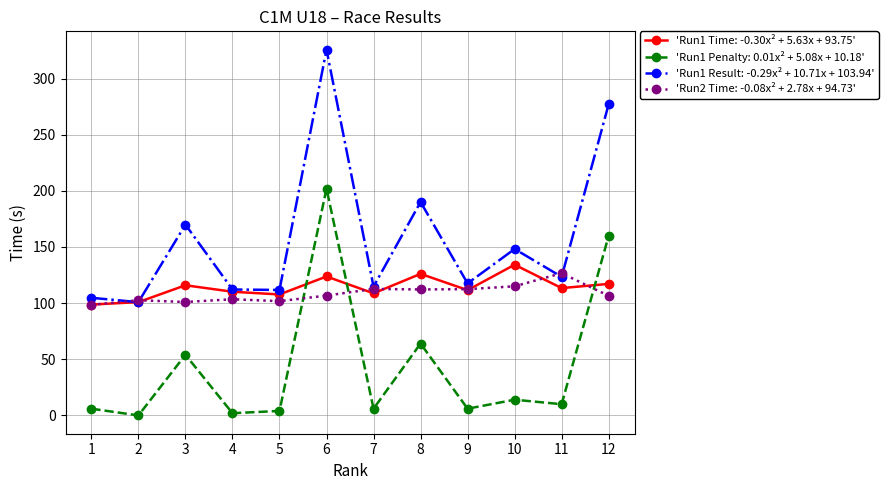

Which series has the largest range (max minus min)?

'Run1 Result: -0.29x² + 10.71x + 103.94'